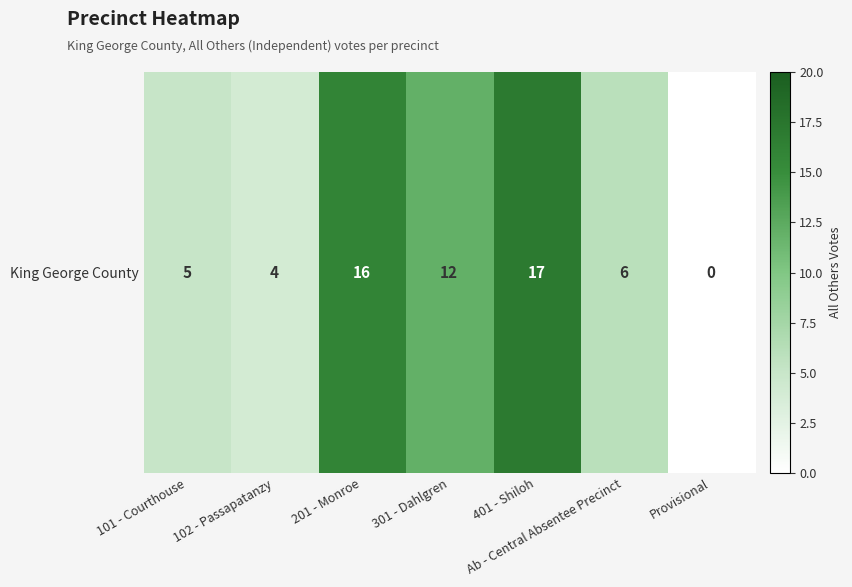

Reading left to right, what are all the values shown in this chart?

5	4	16	12	17	6	0